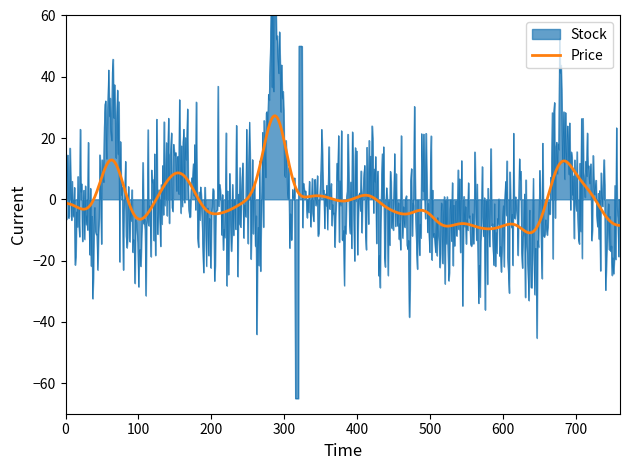

What is the highest value of the Price series?

27.3